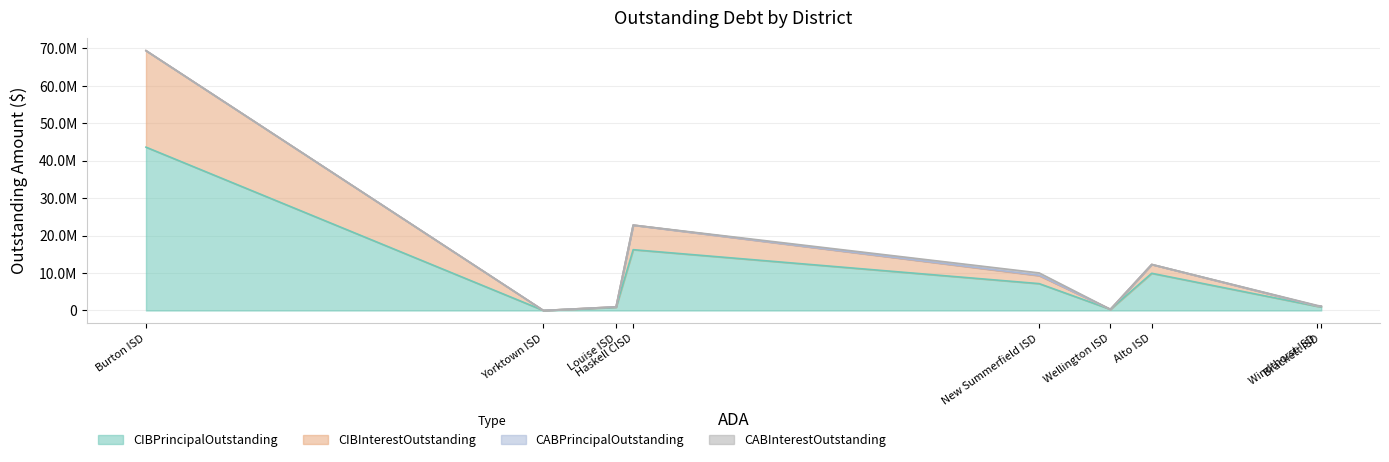

In CIBPrincipalOutstanding, how many points are higher than both neighbors (excluding endpoints)?

2